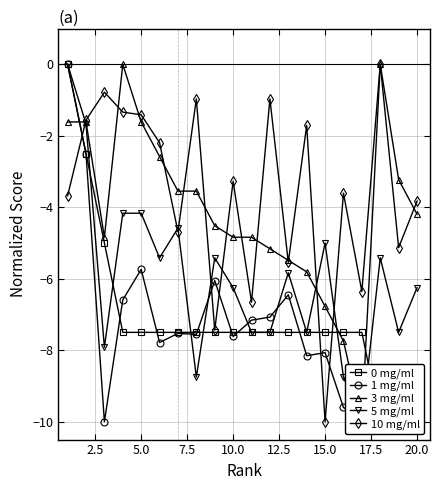

Is it true that 1 mg/ml equals -5.2 at 20.0?

False